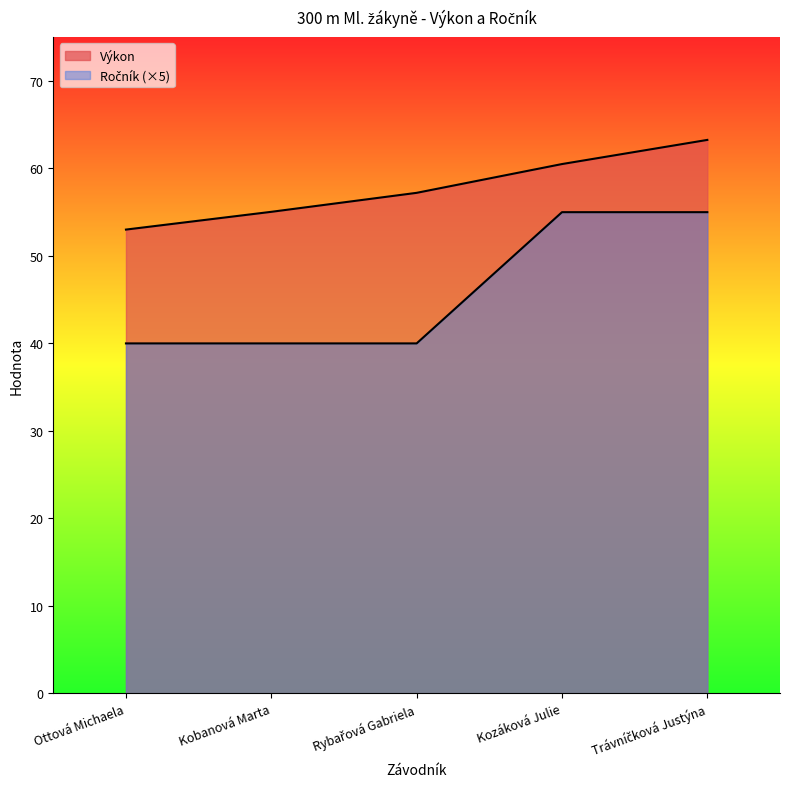

What is the minimum value shown in the chart?

40.0